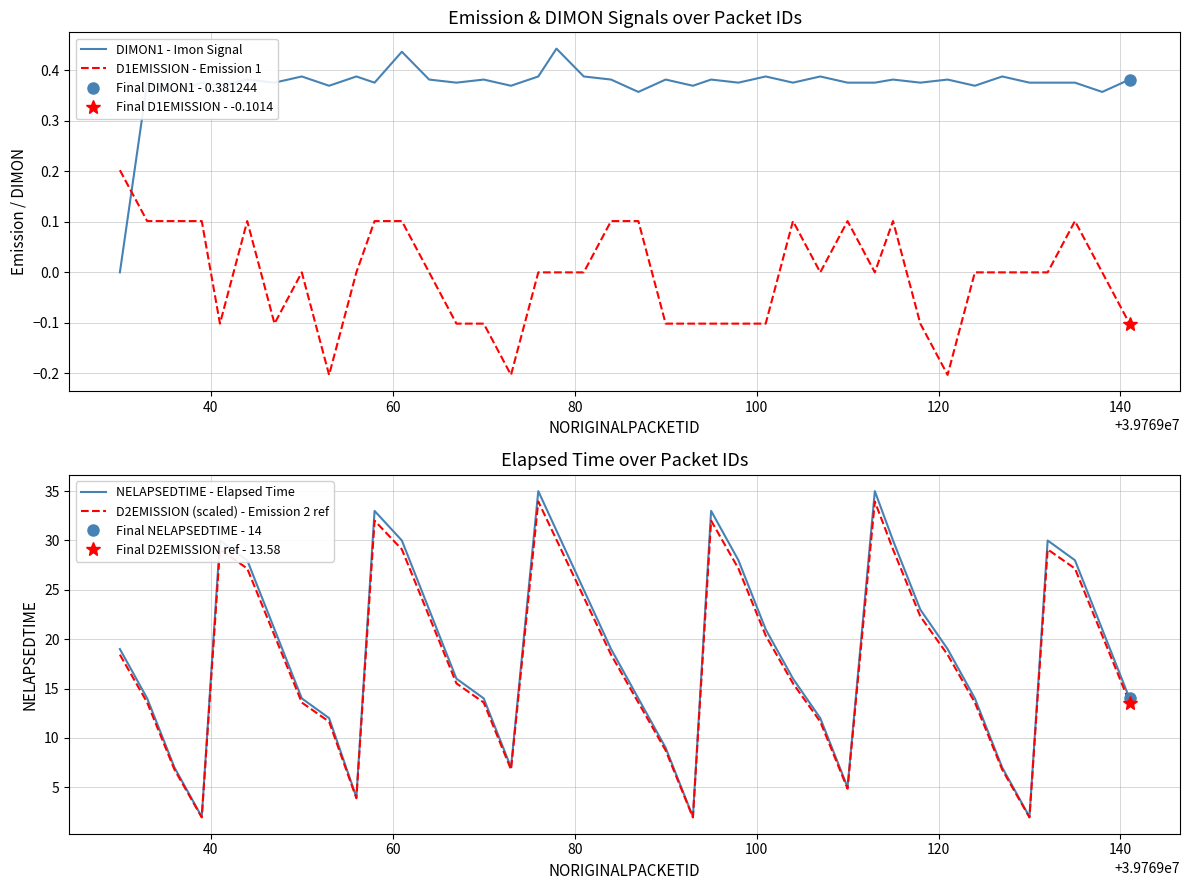

At how many categories does at least one series exceed 30?

5